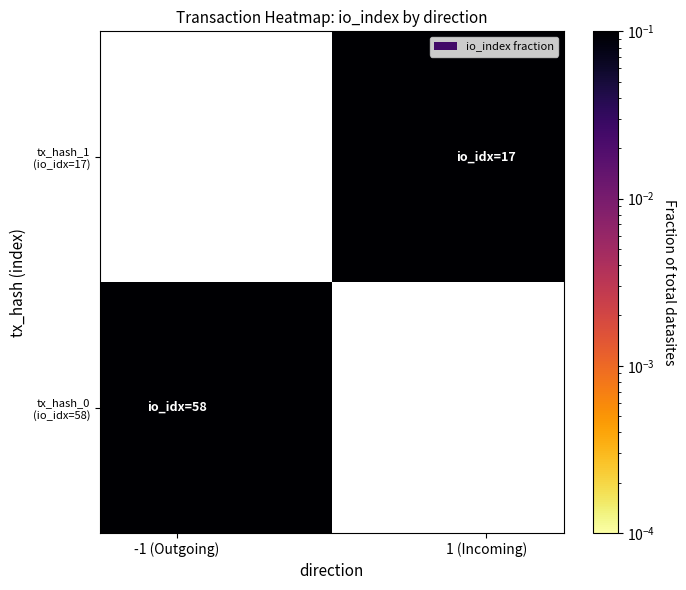

How many positive values does the tx_hash_1 (io_idx=17) series have?

1